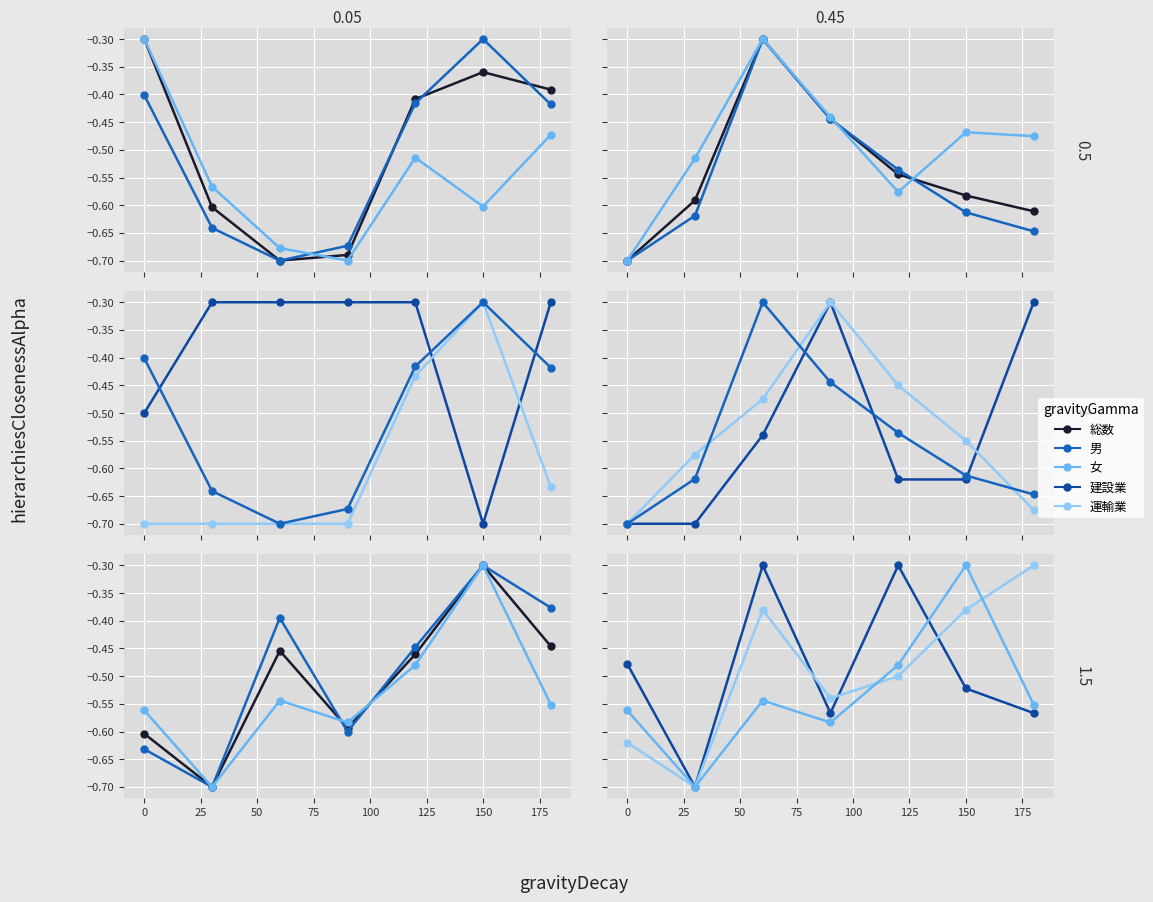

How many lines are shown in the chart?

5